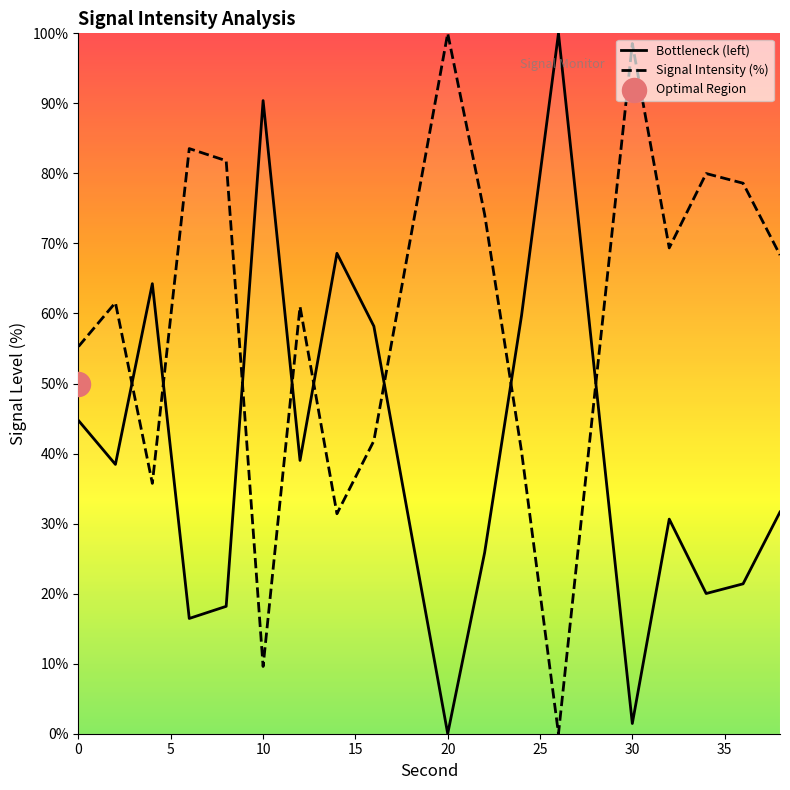

Which series contains the lowest Y value?

Bottleneck (left)